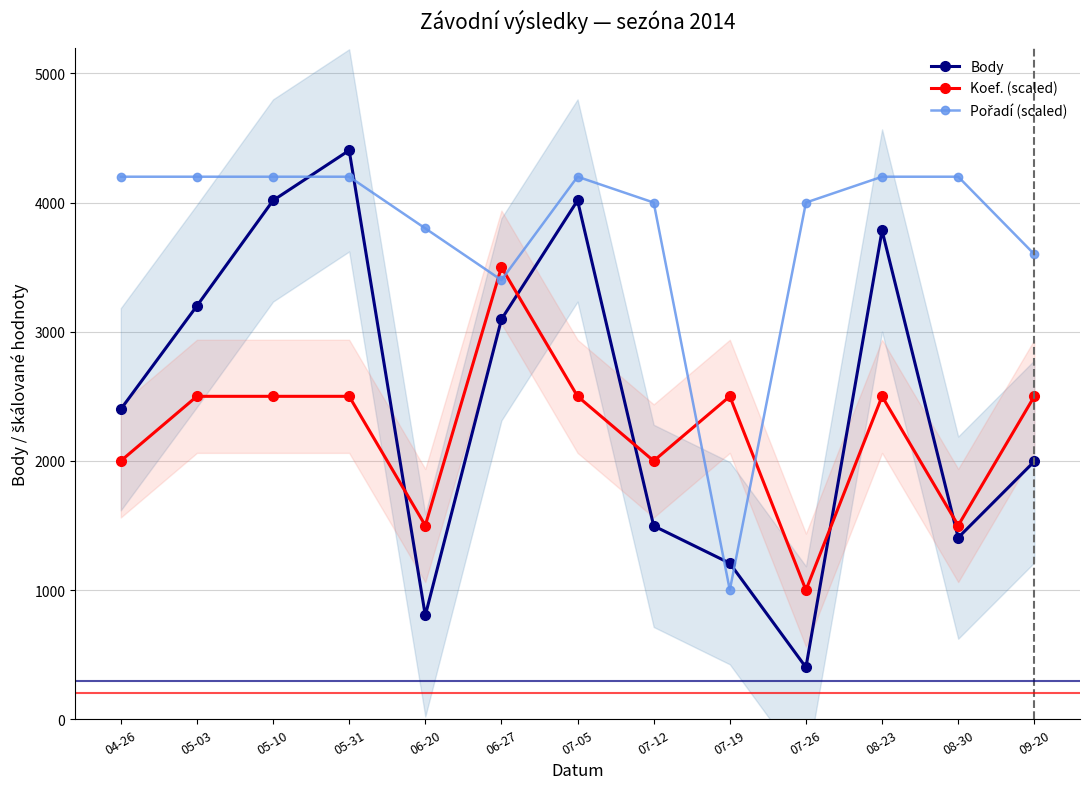

How many values in the Pořadí (scaled) series are below 4200?

6